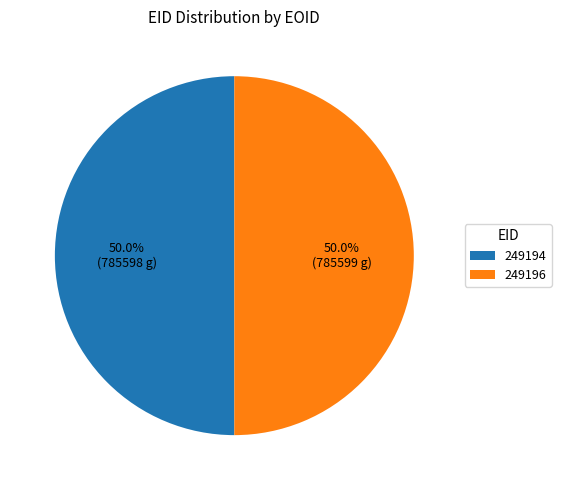

What is the total percentage of 249194 and 249196?

100.0%